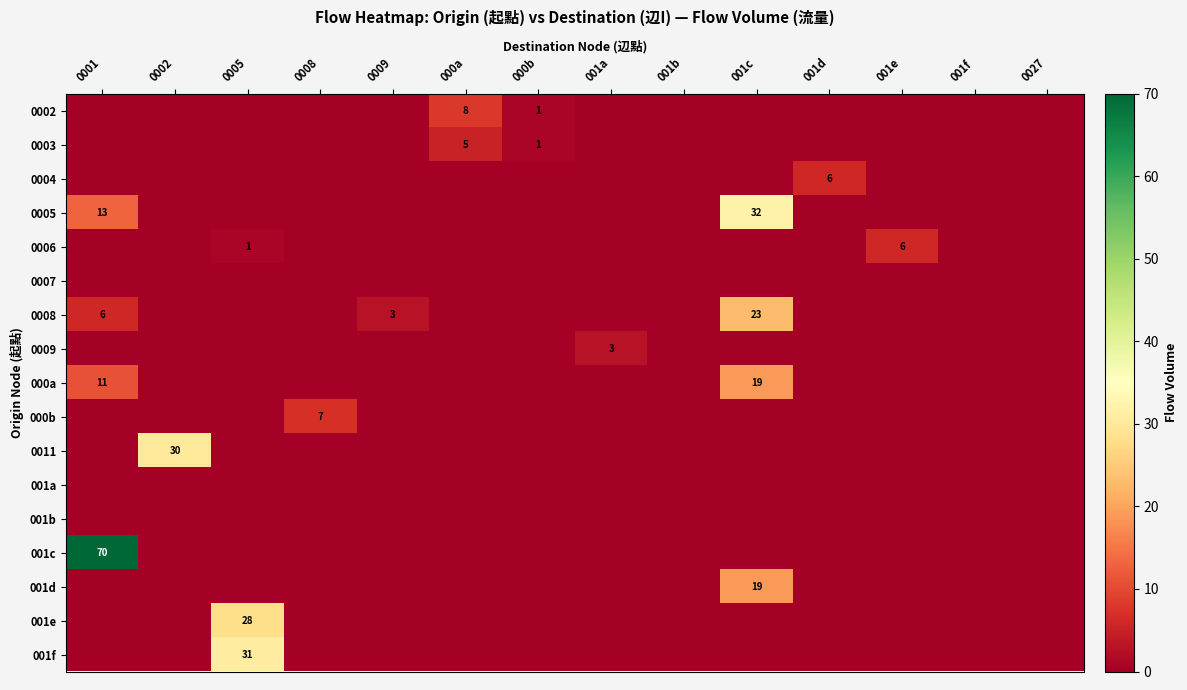

Which category has the highest value across all series?

0001